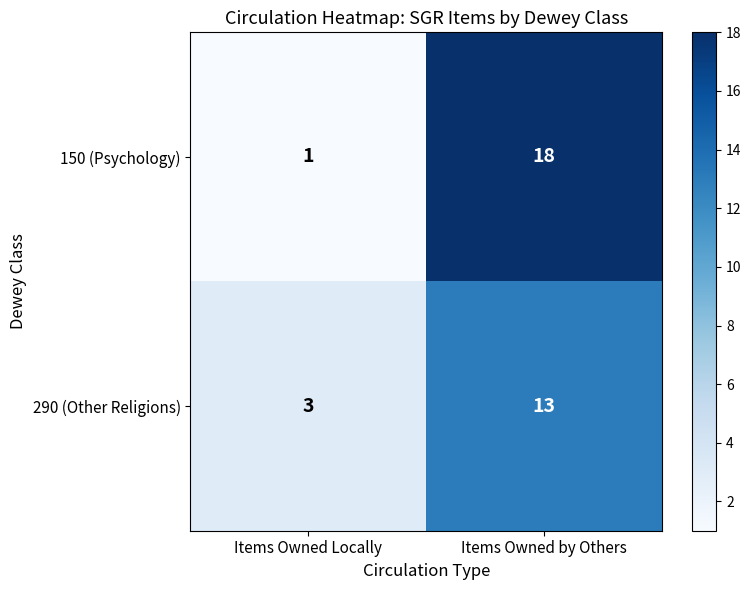

Reading left to right, what are all the values shown in this chart?

150 (Psychology): Items Owned Locally=1	Items Owned by Others=18
290 (Other Religions): Items Owned Locally=3	Items Owned by Others=13